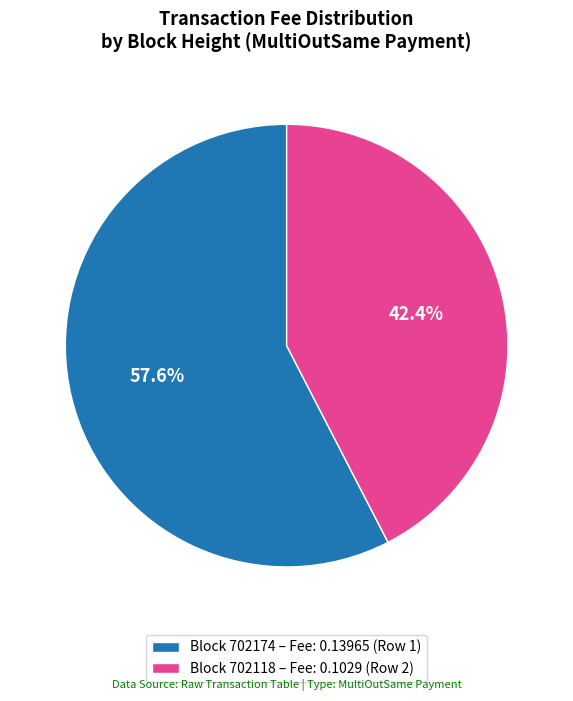

Which slice represents more than half of the pie?

Block 702174 – Fee: 0.13965 (Row 1)